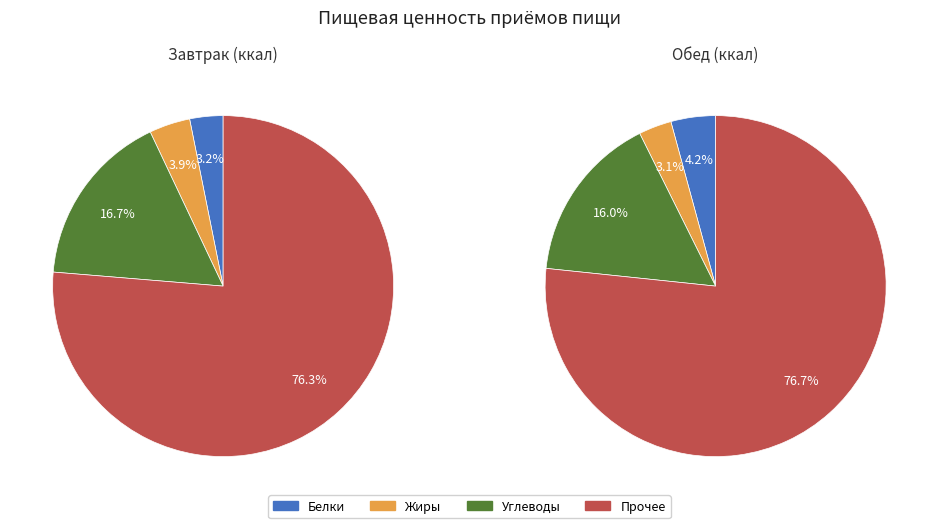

What is the ratio of the value at Завтрак to the value at Обед?

1.0